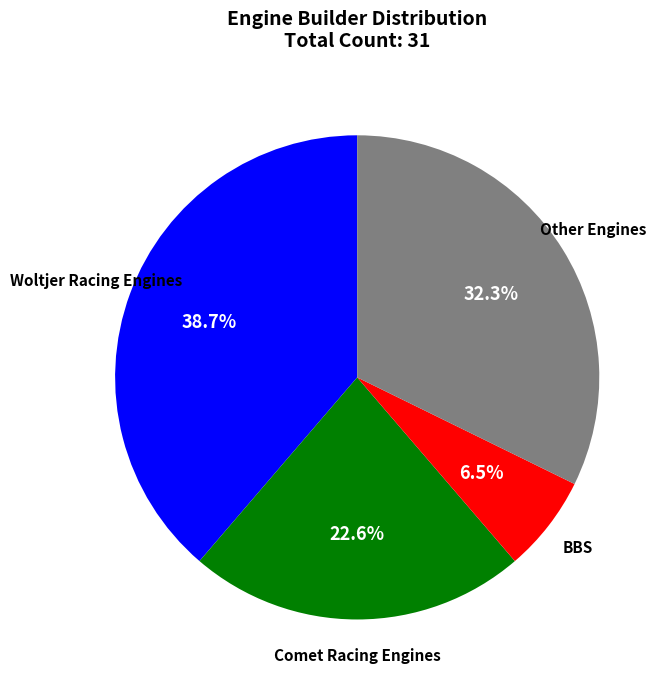

Does any single category account for the majority?

No